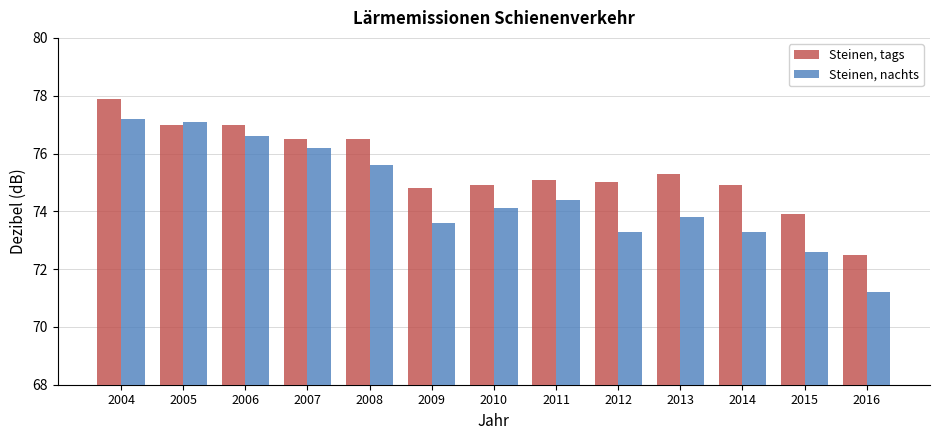

Reading left to right, transcribe all the data shown in this chart.

Steinen, tags: 77.9	77.0	77.0	76.5	76.5	74.8	74.9	75.1	75.0	75.3	74.9	73.9	72.5
Steinen, nachts: 77.2	77.1	76.6	76.2	75.6	73.6	74.1	74.4	73.3	73.8	73.3	72.6	71.2